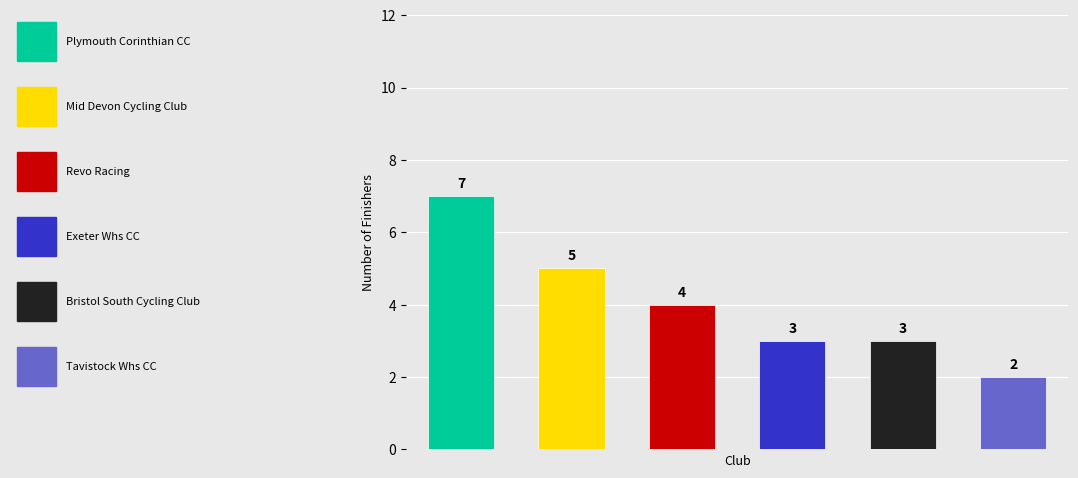

What is the sum of the values at Exeter Whs CC and Revo Racing?

7